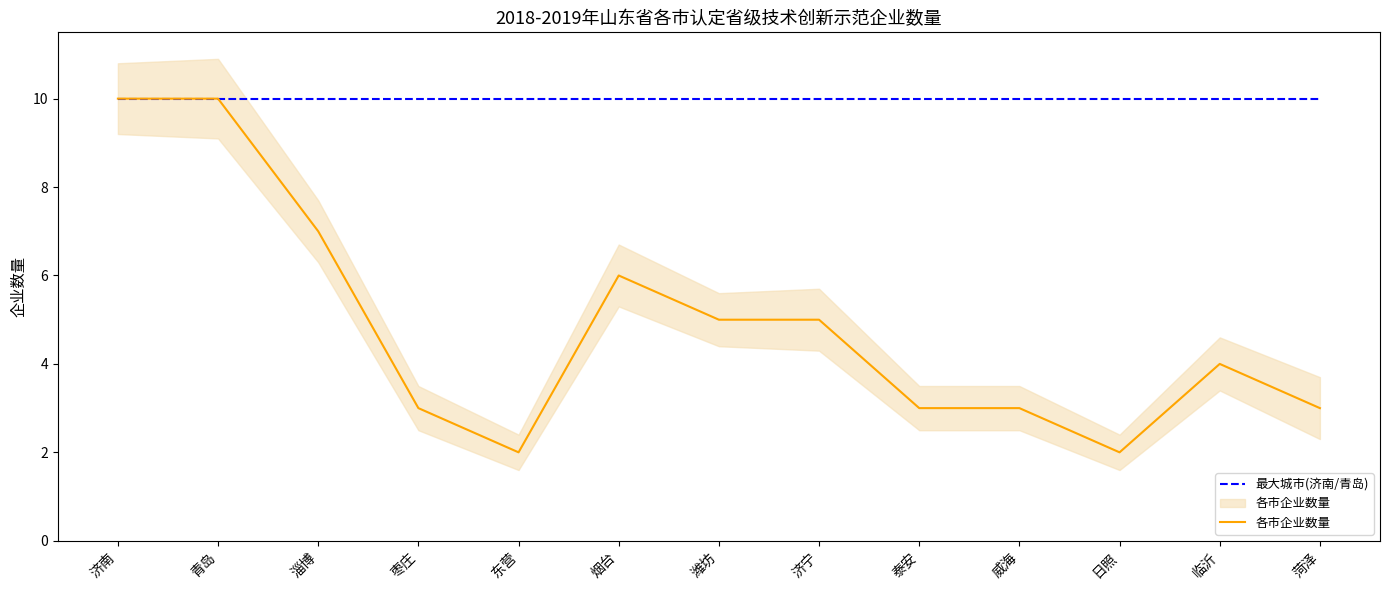

List the series in order of their overall mean, lowest first.

各市企业数量, 最大城市(济南/青岛)